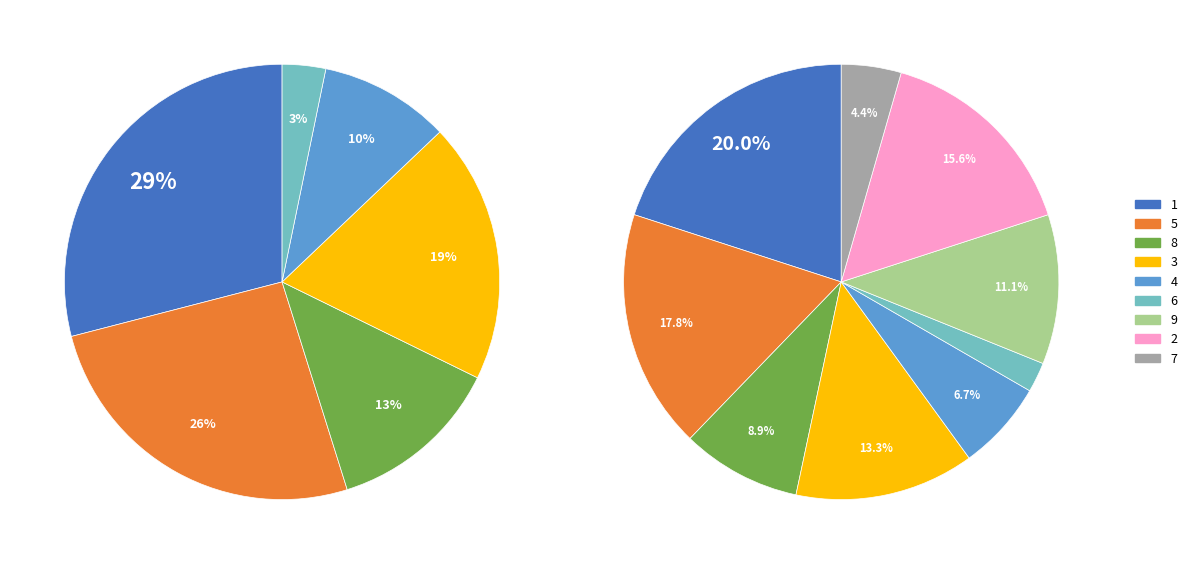

Rank the categories by value from highest to lowest.

1, 5, 2, 3, 9, 8, 4, 7, 6